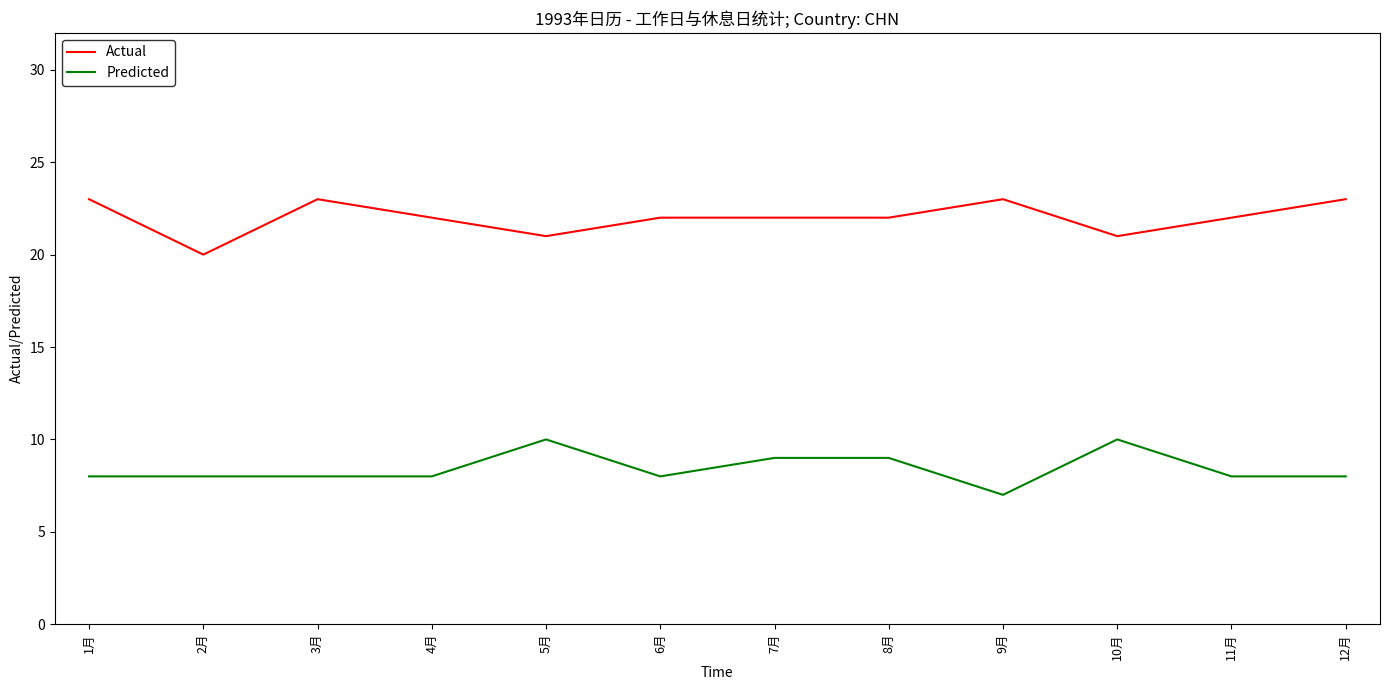

What is the lowest value of the Predicted series?

7